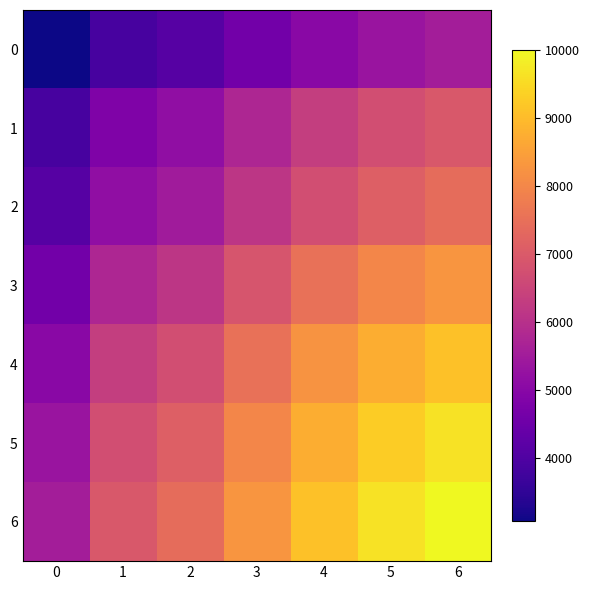

How many series are shown in this chart?

7